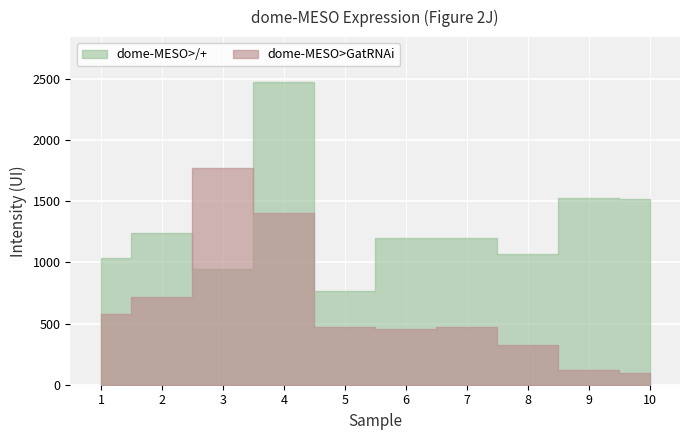

What is the difference between the dome-MESO>/+ values at 6 and 2?

38.1